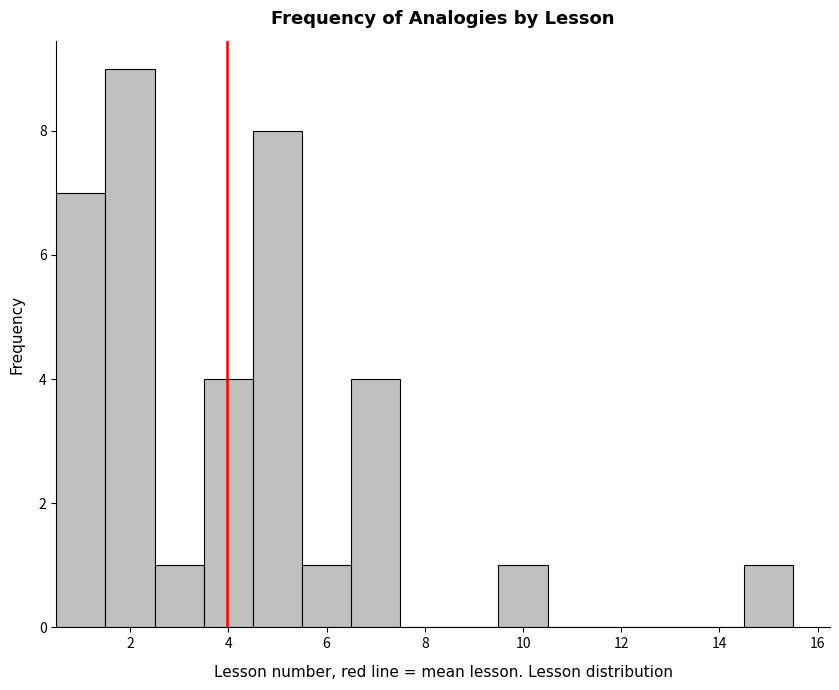

How tall is the bar that spans 3.5 to 4.5 on the x-axis? Neither the bar edges nor the heights are printed on the chart, so give them approximately, as read against the axes.

4